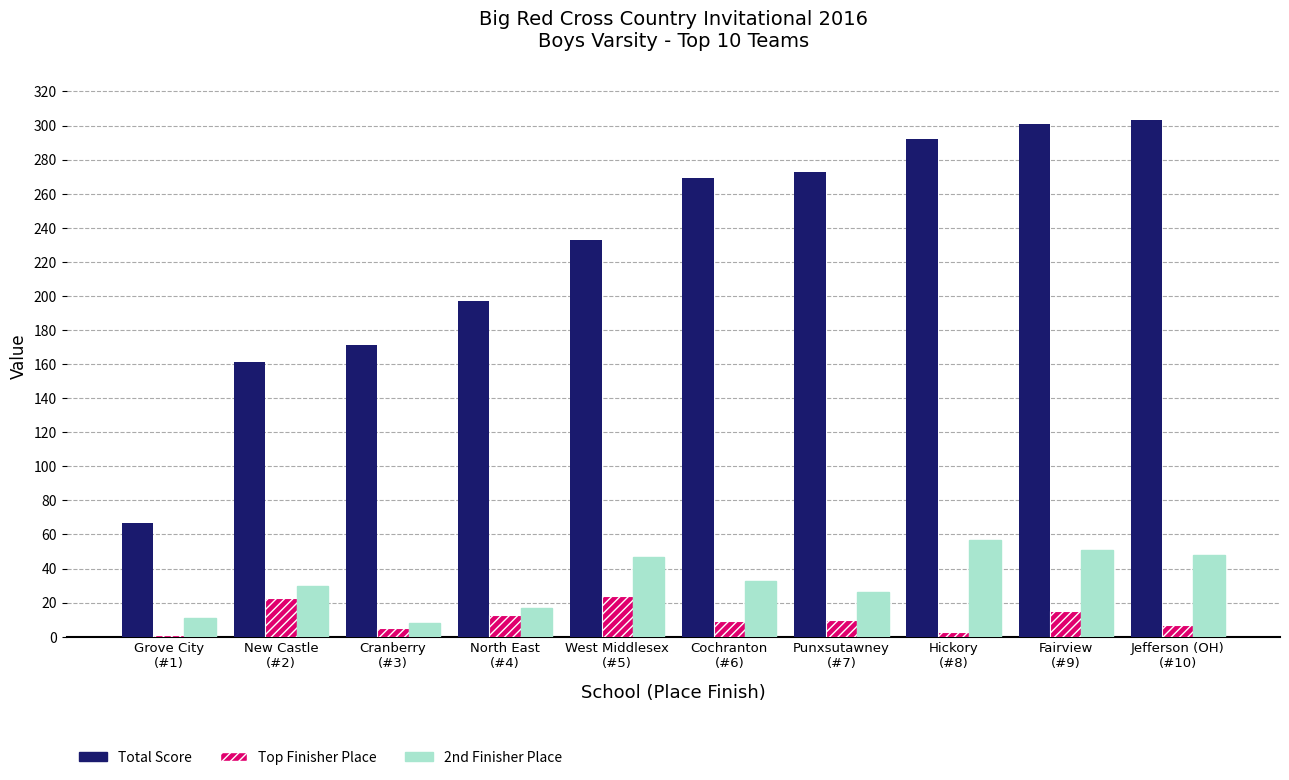

What are all the series names shown in the legend?

Total Score, Top Finisher Place, 2nd Finisher Place